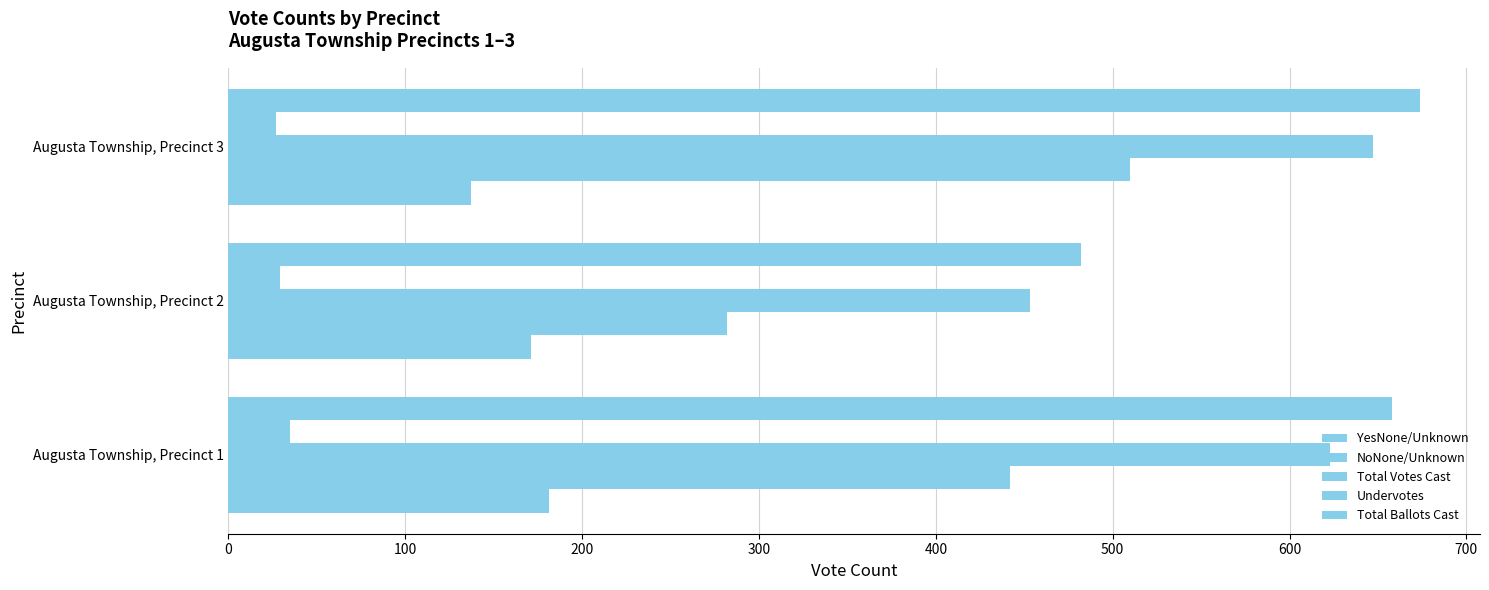

How many values in the YesNone/Unknown series are below 171?

1